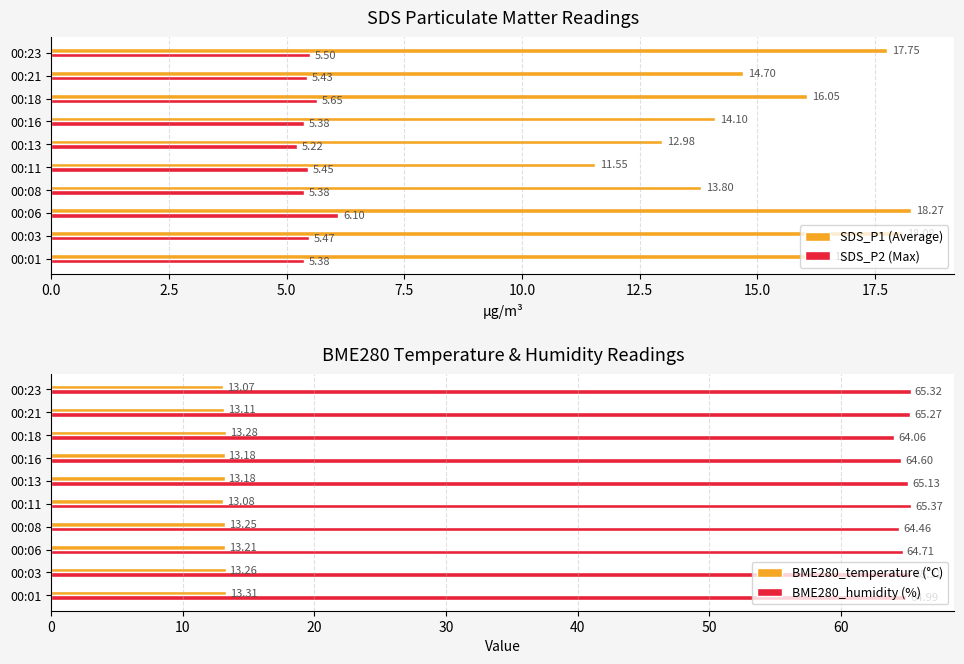

Reading left to right, list all the values displayed in this chart.

SDS_P1 (Average): 16.5	18.1	18.3	13.8	11.6	13.0	14.1	16.1	14.7	17.8
SDS_P2 (Max): 5.4	5.5	6.1	5.4	5.5	5.2	5.4	5.7	5.4	5.5
BME280_temperature (°C): 13.3	13.3	13.2	13.2	13.1	13.2	13.2	13.3	13.1	13.1
BME280_humidity (%): 65.0	65.3	64.7	64.5	65.4	65.1	64.6	64.1	65.3	65.3